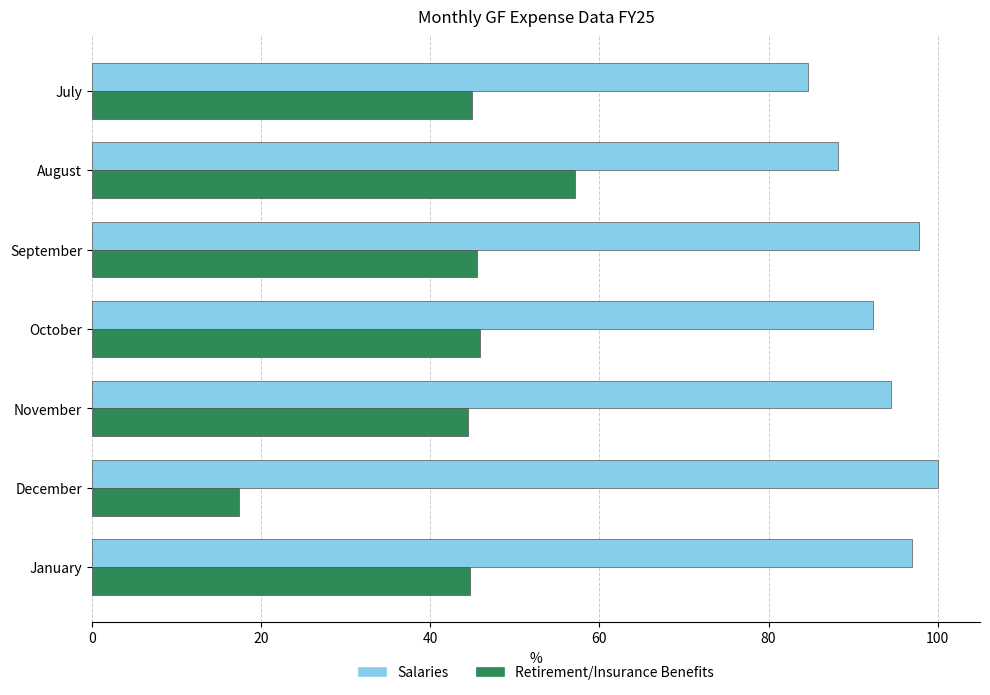

What is the difference between the maximum and minimum values in the Salaries series?

15.3